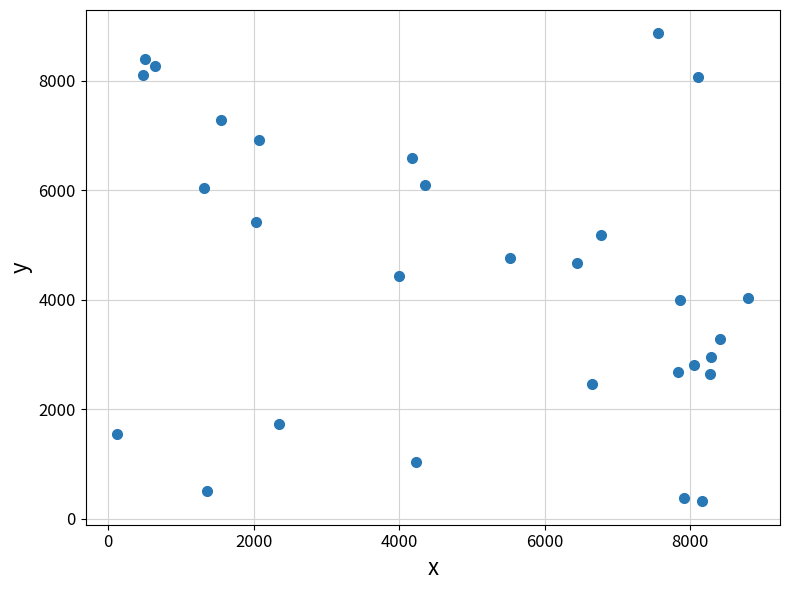

What is the range of Y values (max minus min)?

8544.2